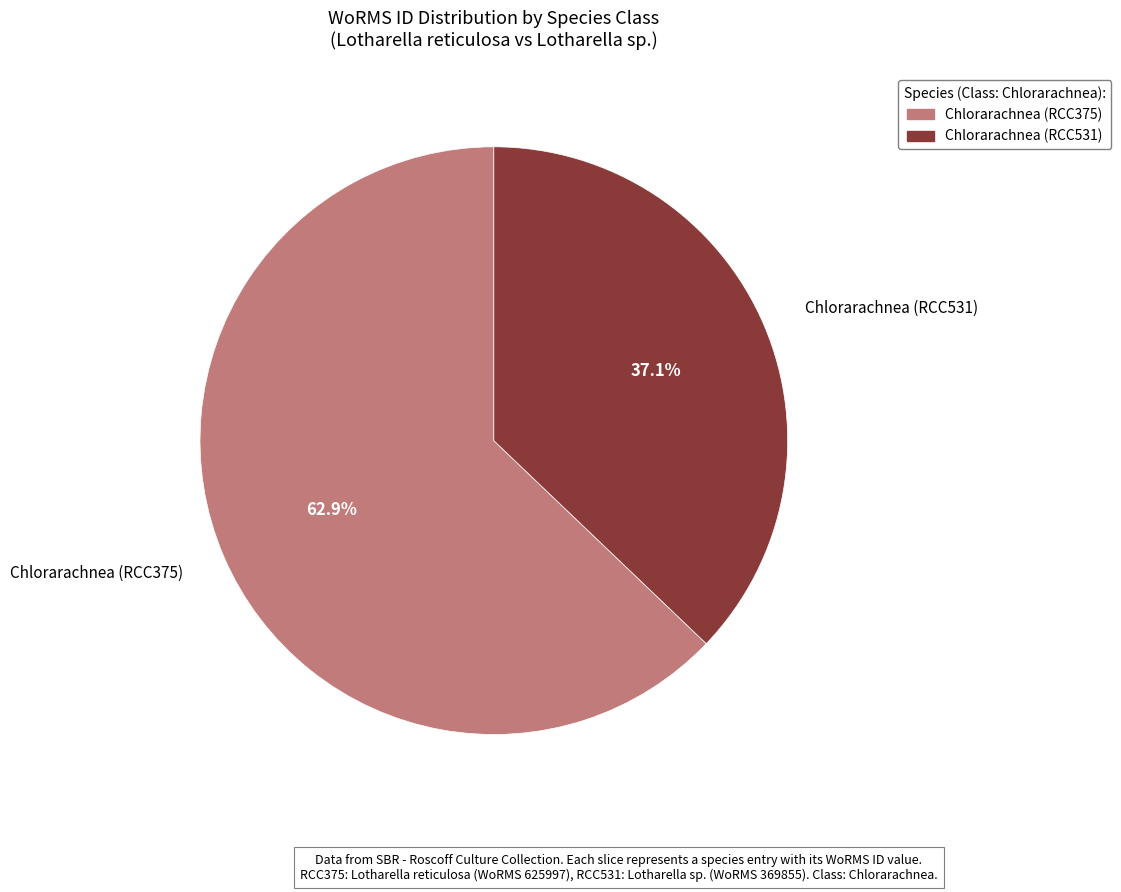

Approximately how many times larger is the value at Chlorarachnea (RCC375) compared to Chlorarachnea (RCC531)?

1.7